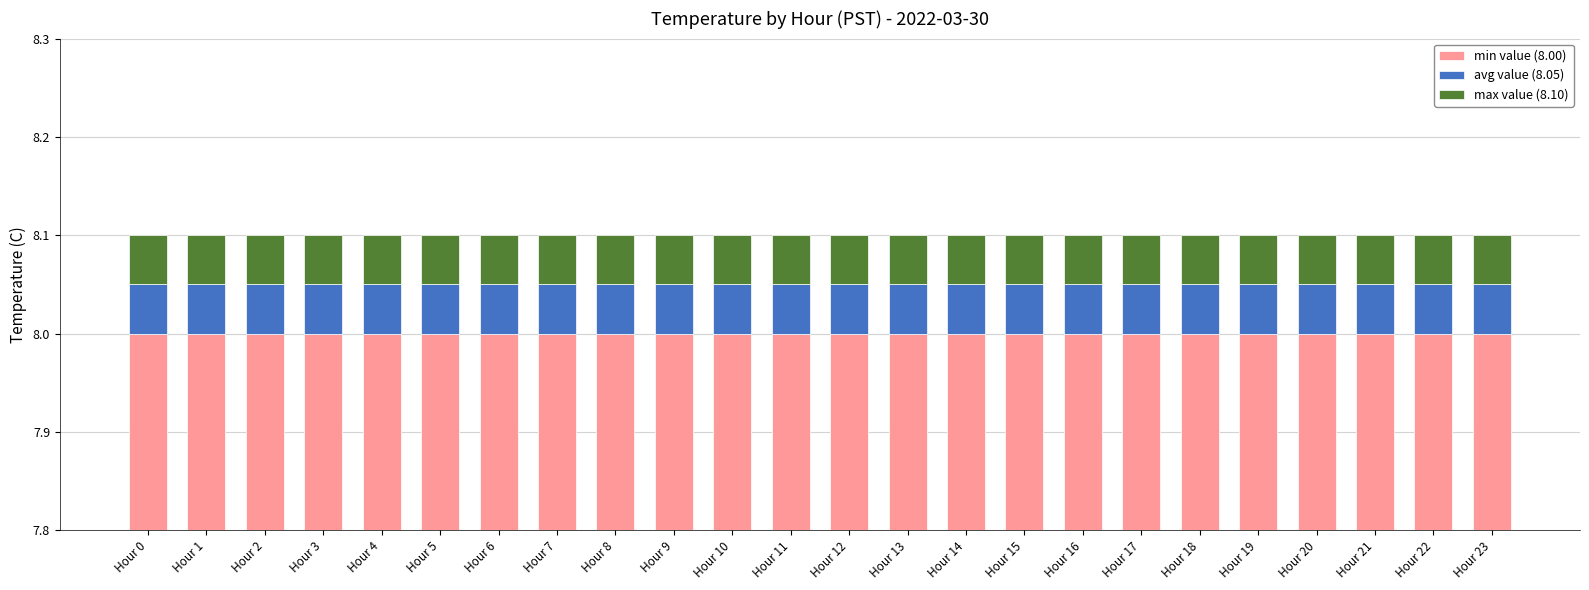

Which category has the highest value across all series?

Hour 0